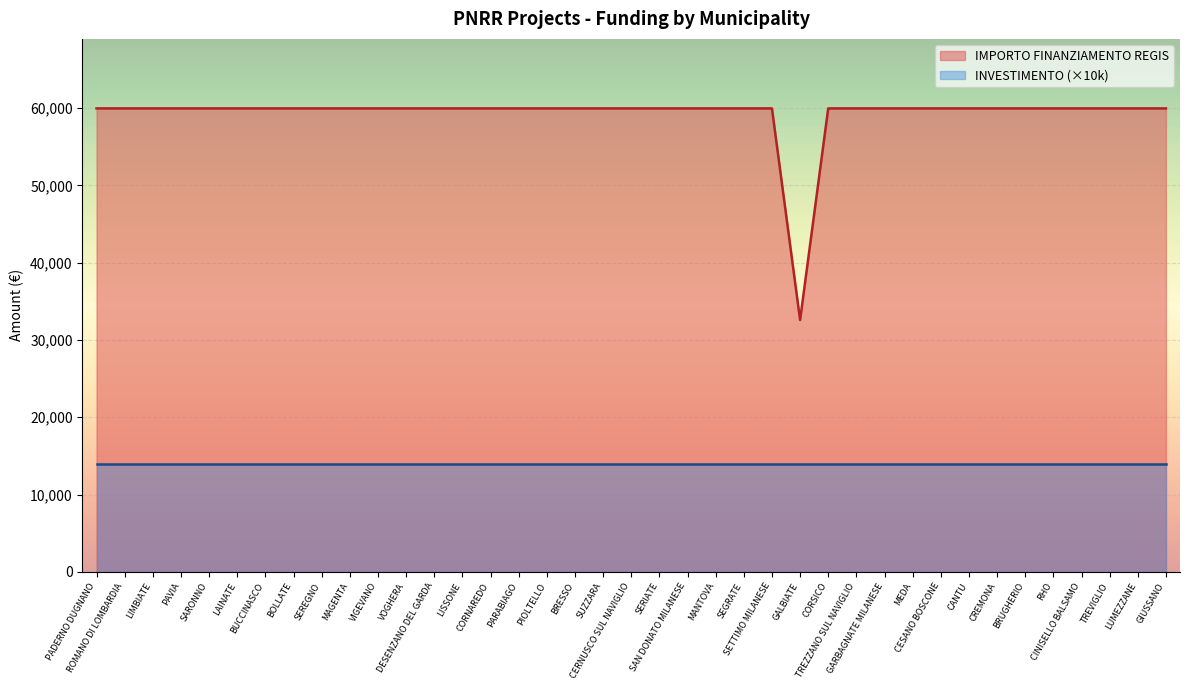

What value does the data have at PADERNO DUGNANO, to the nearest 10?

59970